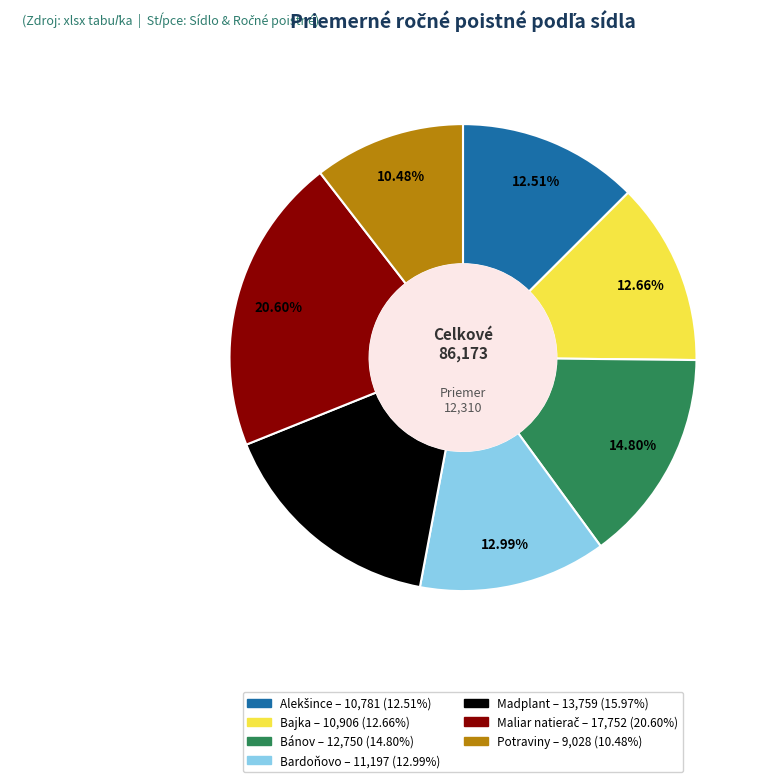

Is there any slice that represents more than half of the pie?

No